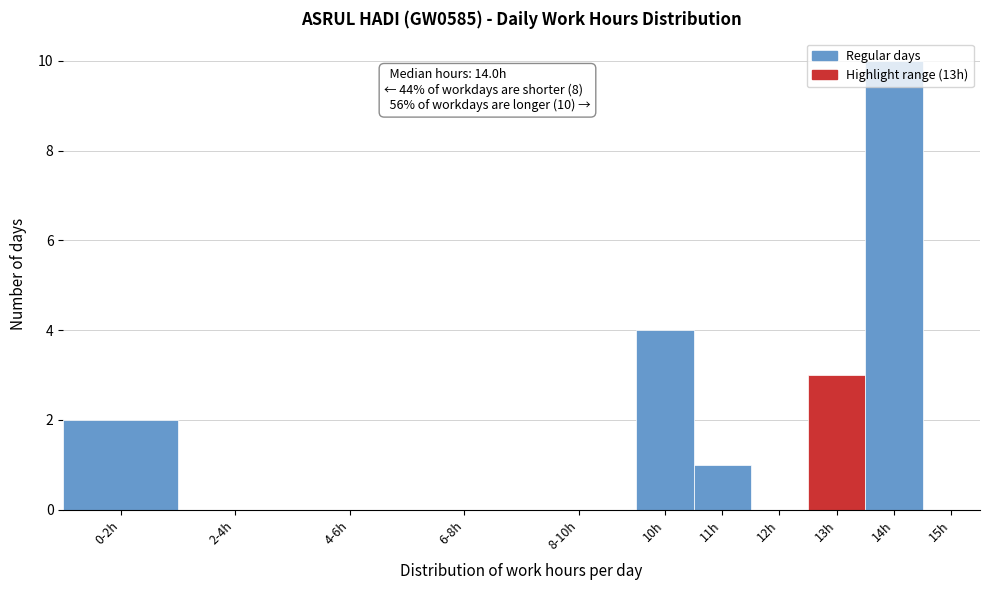

Is it true that the value at 12h is 0?

True